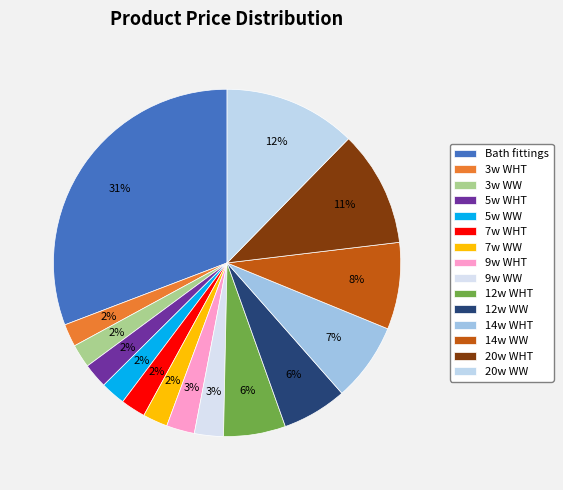

True or false: 14w WW accounts for 8% of the total.

True